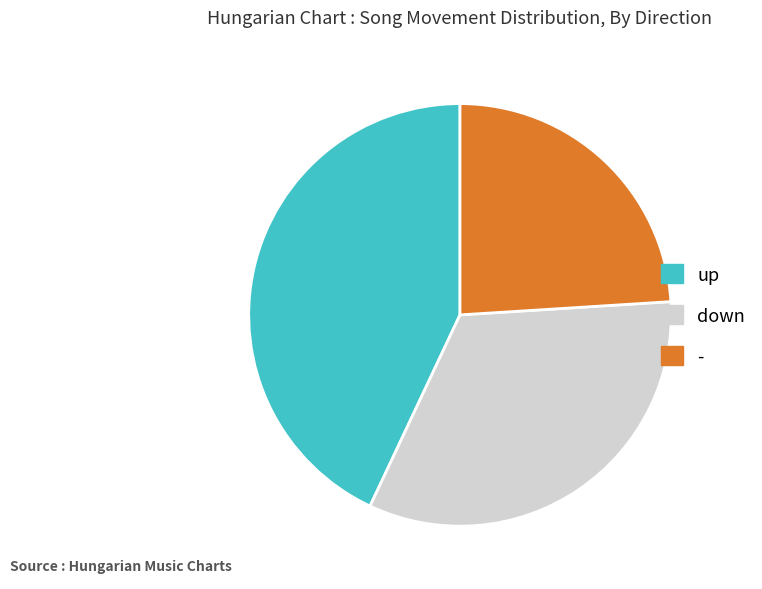

True or false: down accounts for 33% of the total.

True